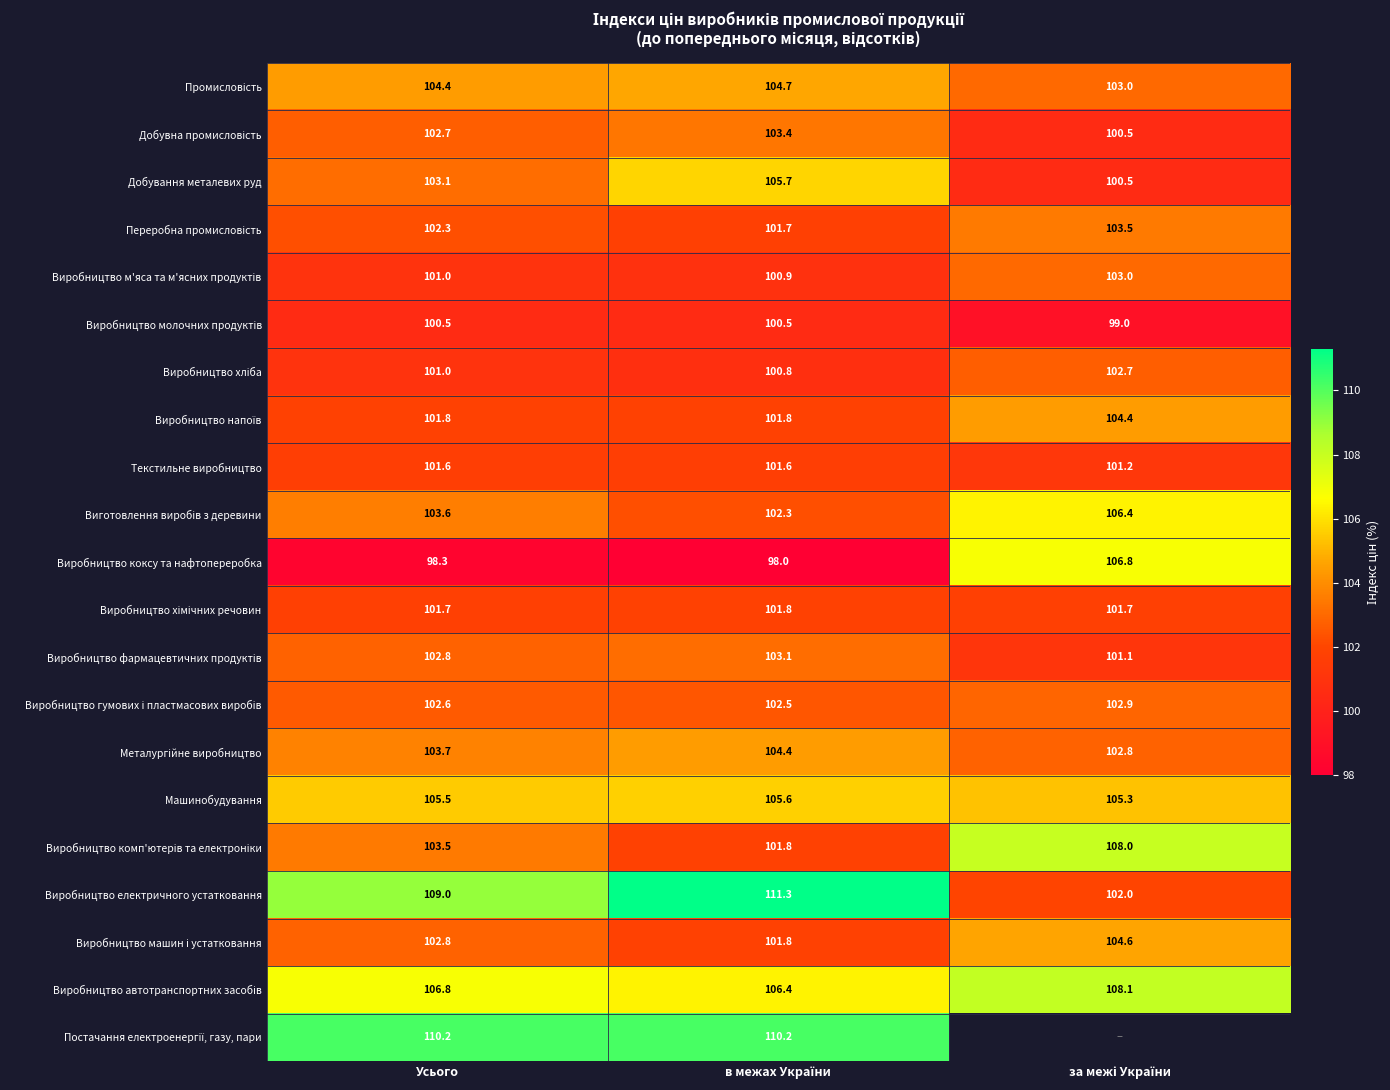

How many Текстильне виробництво values are between 101 and 102?

3